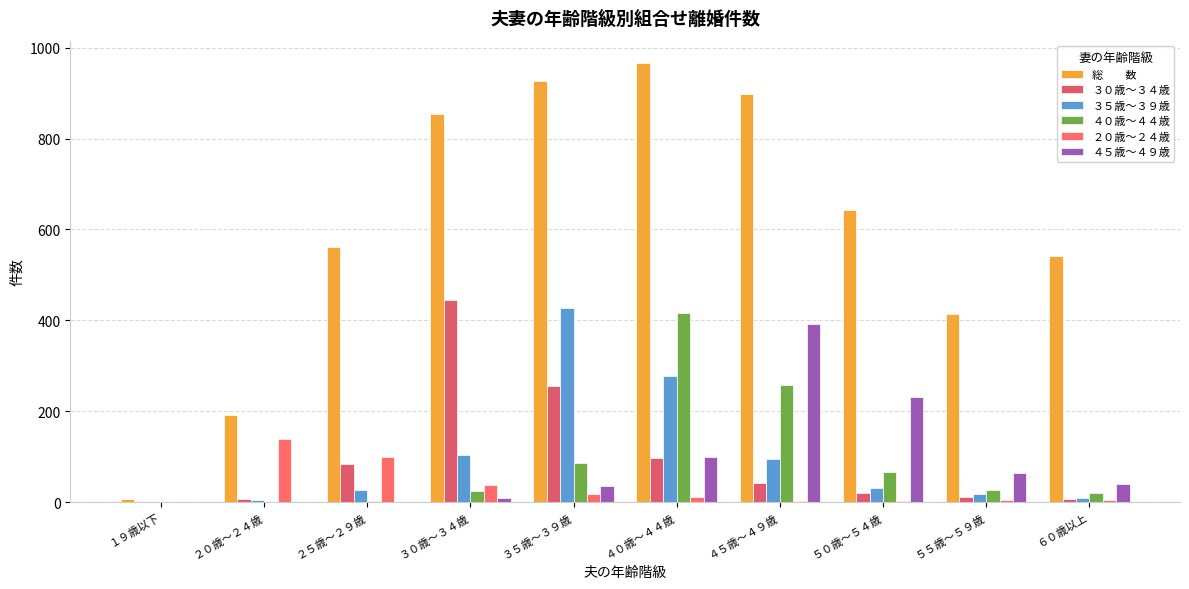

Reading left to right, what are all the values shown in this chart?

総　　数: 7	192	562	853	927	967	897	642	415	542
３０歳～３４歳: 0	6	83	445	255	97	42	21	12	7
３５歳～３９歳: 0	4	26	104	428	277	94	31	17	9
４０歳～４４歳: 0	1	3	25	86	417	258	66	27	19
２０歳～２４歳: 1	138	100	38	17	12	3	2	5	5
４５歳～４９歳: 0	0	1	9	36	99	391	231	63	40